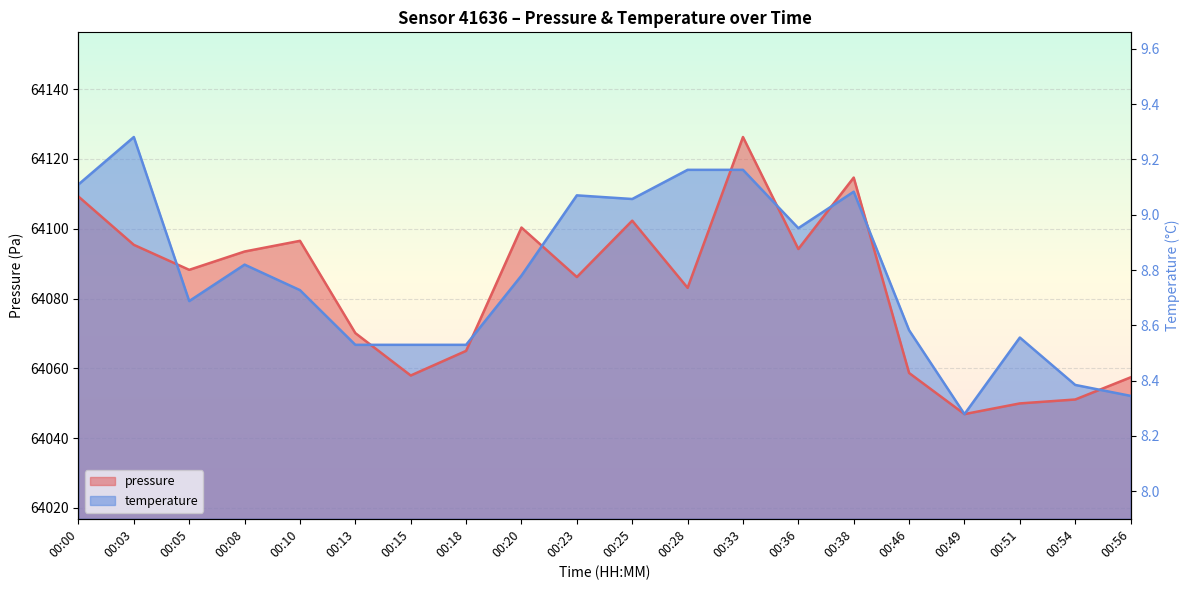

Which category has the highest value across all series?

00:03